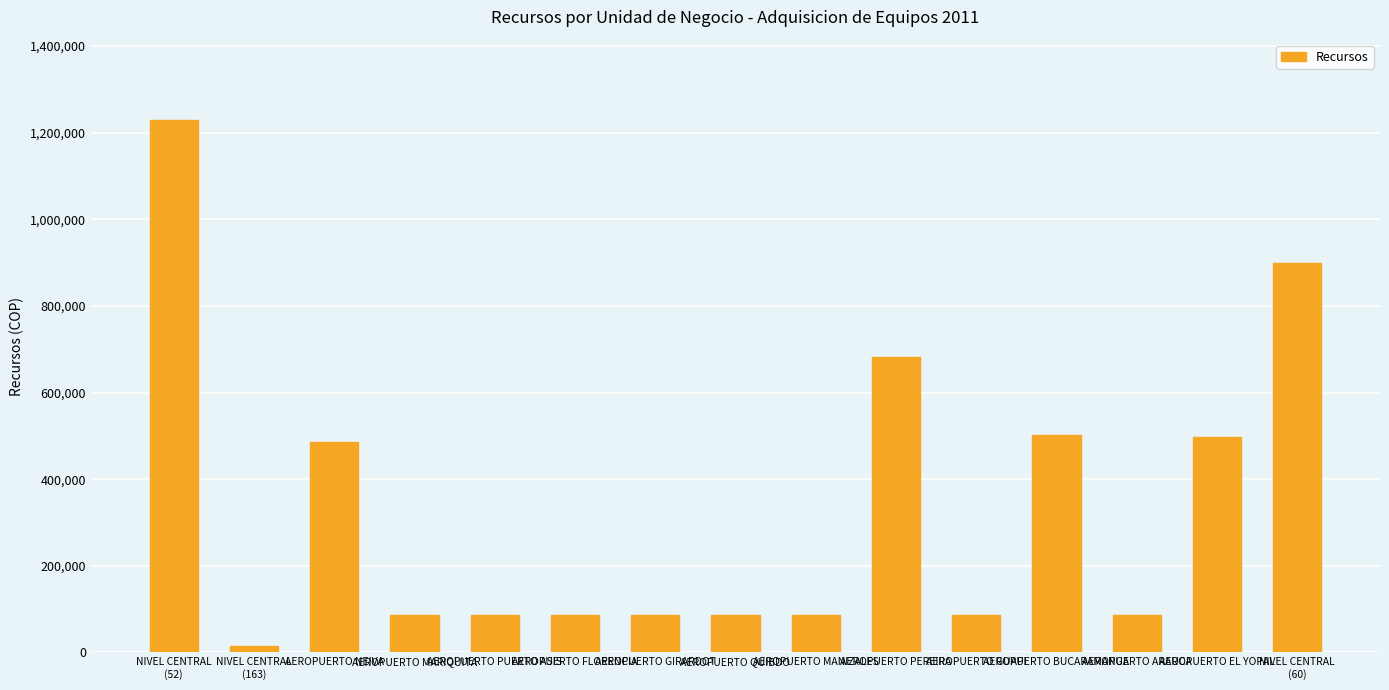

What is the difference between the second highest and minimum values?

885600